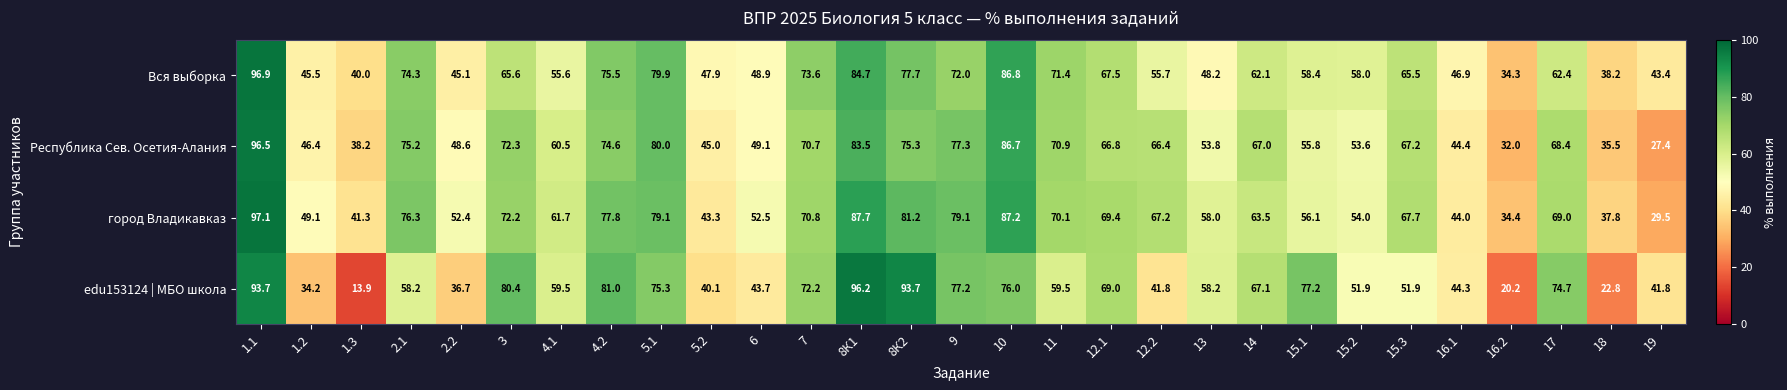

Between 1.1 and 1.2, which series saw the biggest shift?

edu153124 | МБО школа